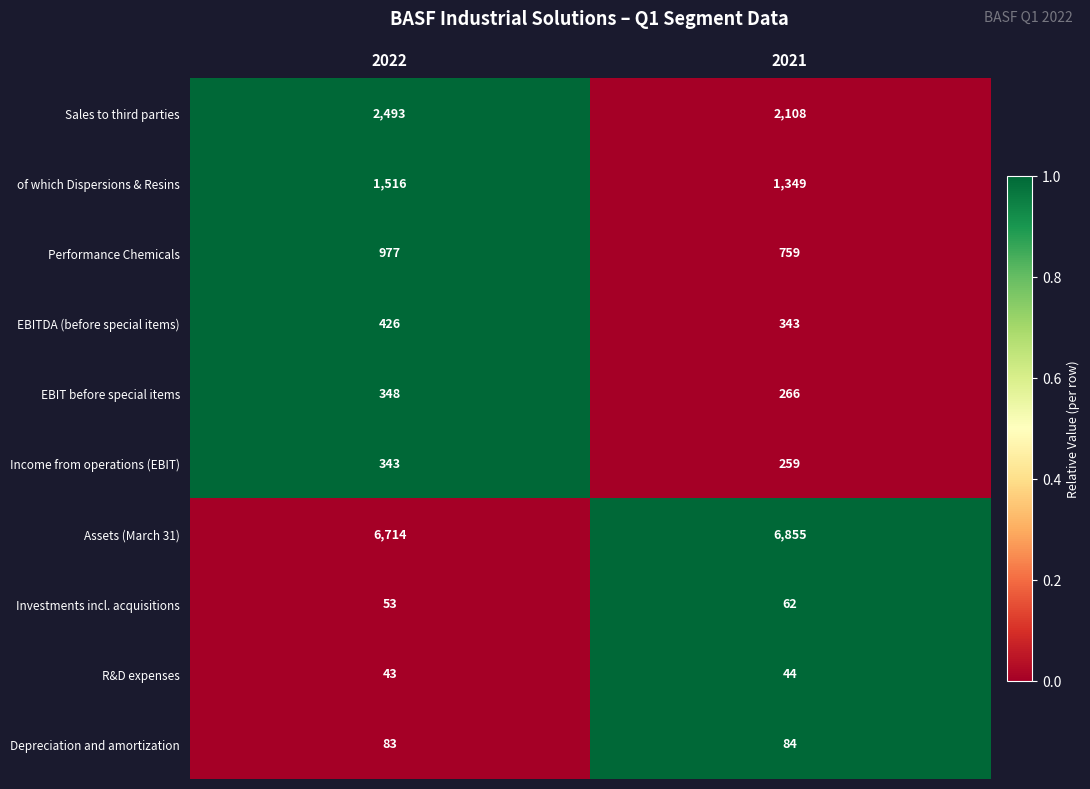

The Investments incl. acquisitions series shows 96 at 2021. True or false?

False